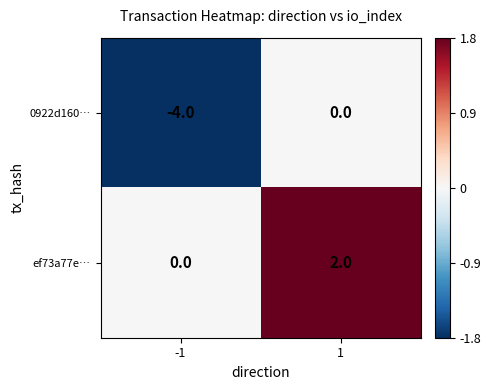

Reading left to right, transcribe all the data shown in this chart.

0922d160…: -1=-4	1=0
ef73a77e…: -1=0	1=2